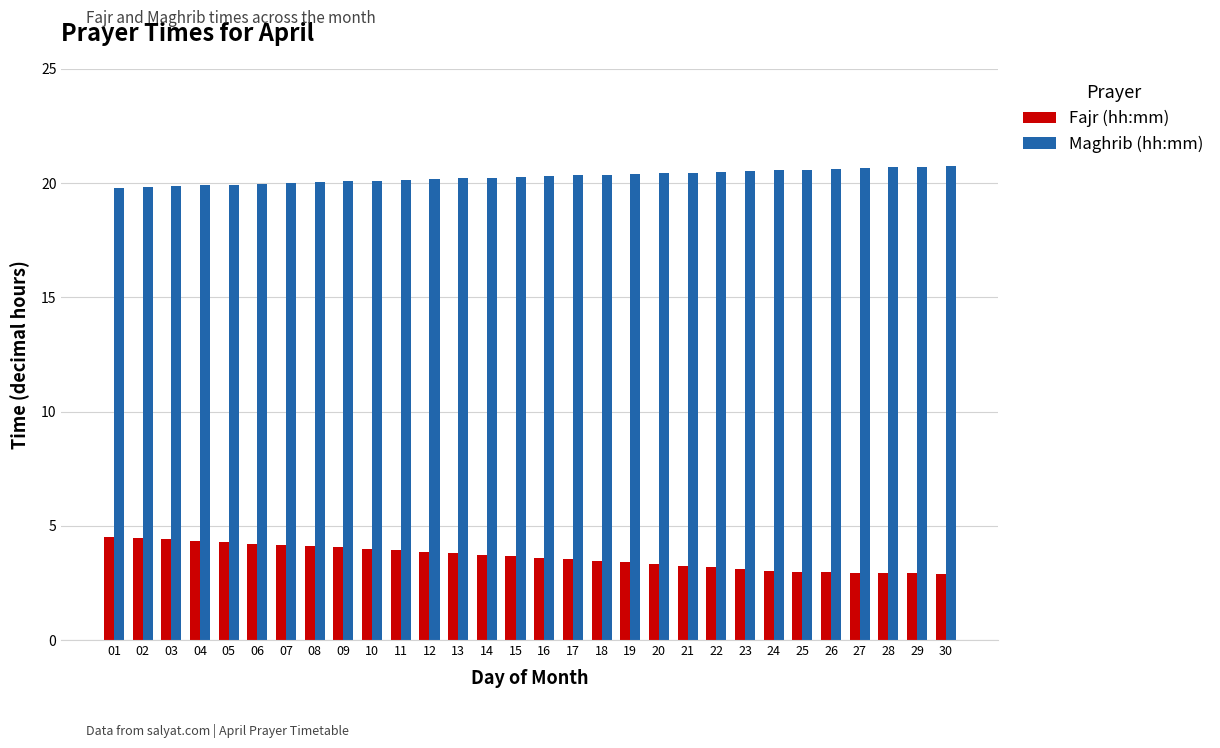

The Maghrib (hh:mm) series shows 20.6 at 24. True or false?

True